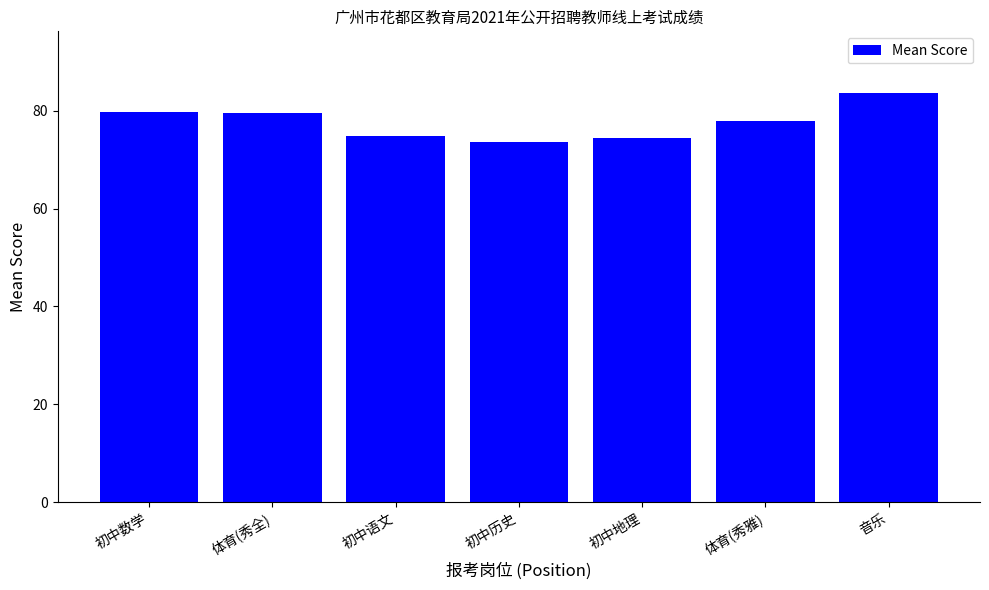

True or false: the data shows 79.7 at 初中数学.

True